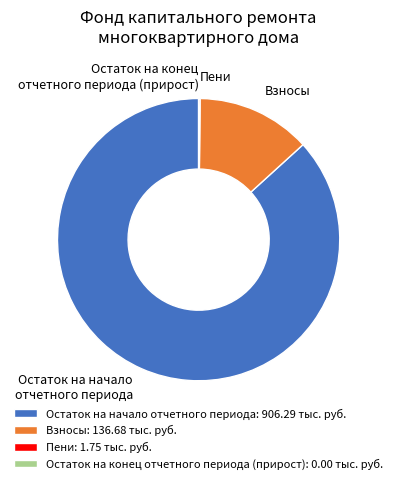

Is there a majority slice in this chart?

Yes